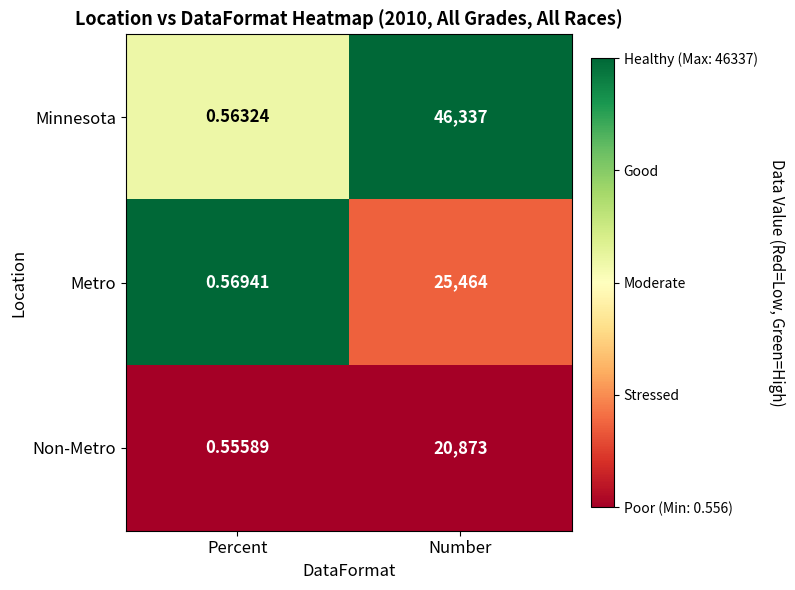

At which label is Non-Metro closest to 10436?

Percent